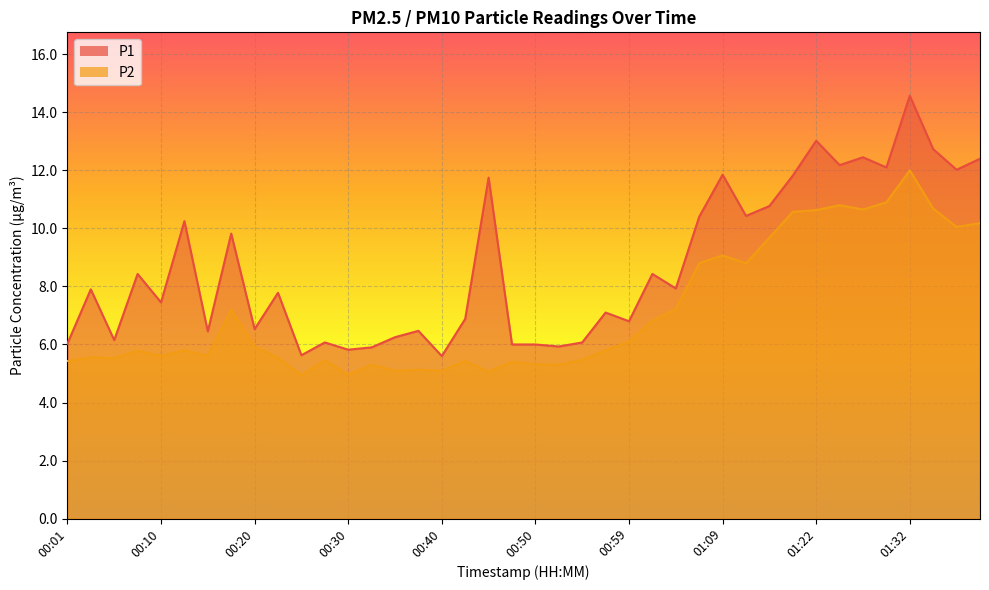

Reading right to left, what are all the values shown in this chart?

P1: 01:40=12.4	01:37=12.0	01:35=12.7	01:32=14.6	01:30=12.1	01:27=12.4	01:25=12.2	01:22=13.0	01:17=11.8	01:14=10.8	01:12=10.4	01:09=11.8	01:07=10.4	01:04=7.9	01:02=8.4	00:59=6.8	00:57=7.1	00:55=6.1	00:52=5.9	00:50=6.0	00:47=6.0	00:45=11.8	00:42=6.9	00:40=5.6	00:37=6.5	00:35=6.2	00:32=5.9	00:30=5.8	00:28=6.1	00:25=5.6	00:23=7.8	00:20=6.5	00:18=9.8	00:15=6.5	00:13=10.2	00:10=7.5	00:08=8.4	00:06=6.2	00:03=7.9	00:01=6.0
P2: 01:40=10.2	01:37=10.1	01:35=10.7	01:32=12.0	01:30=10.9	01:27=10.7	01:25=10.8	01:22=10.6	01:17=10.6	01:14=9.7	01:12=8.8	01:09=9.1	01:07=8.8	01:04=7.2	01:02=6.8	00:59=6.1	00:57=5.8	00:55=5.5	00:52=5.3	00:50=5.3	00:47=5.4	00:45=5.1	00:42=5.4	00:40=5.1	00:37=5.1	00:35=5.1	00:32=5.3	00:30=5.0	00:28=5.5	00:25=5.0	00:23=5.5	00:20=5.9	00:18=7.2	00:15=5.6	00:13=5.8	00:10=5.6	00:08=5.8	00:06=5.5	00:03=5.5	00:01=5.4